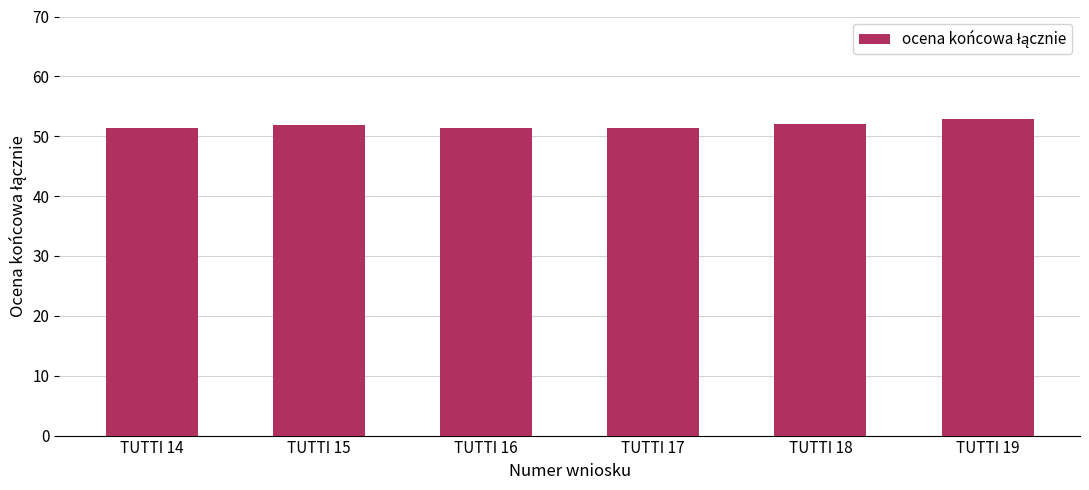

How many bars are there in total?

6